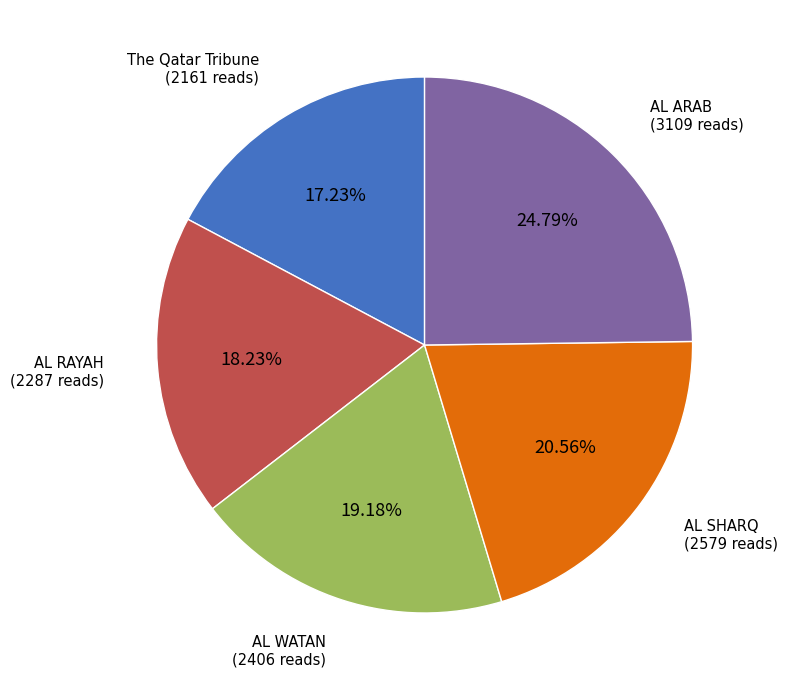

What is the largest slice in the pie chart?

AL ARAB